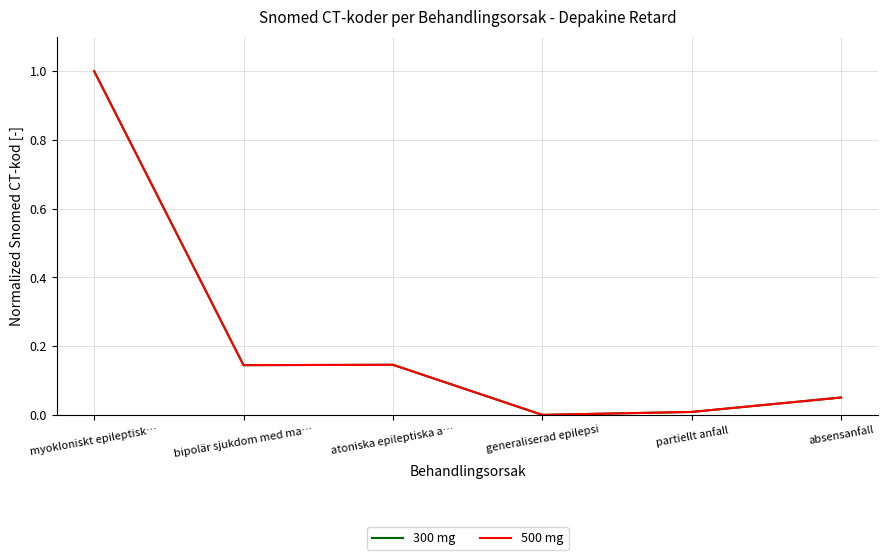

Rank the categories by 500 mg value from lowest to highest.

generaliserad epilepsi, partiellt anfall, absensanfall, bipolär sjukdom med ma…, atoniska epileptiska a…, myokloniskt epileptisk…